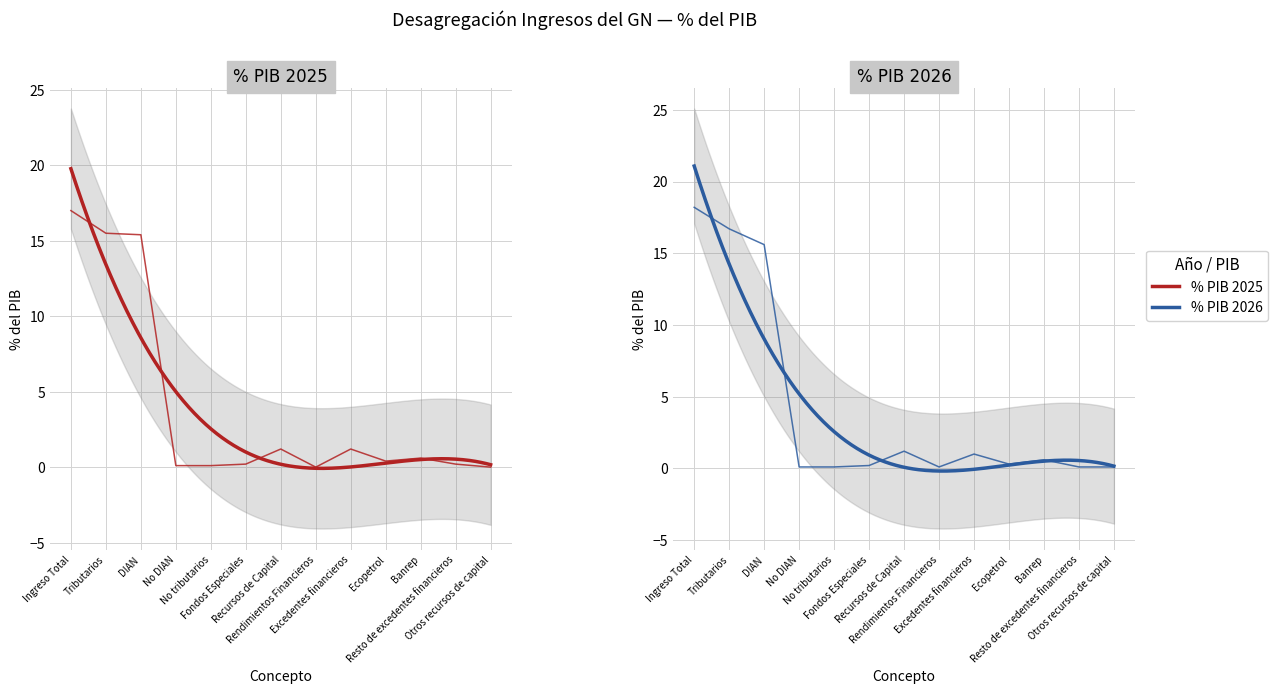

The % PIB 2026 series shows 18.2 at Ingreso Total. True or false?

True